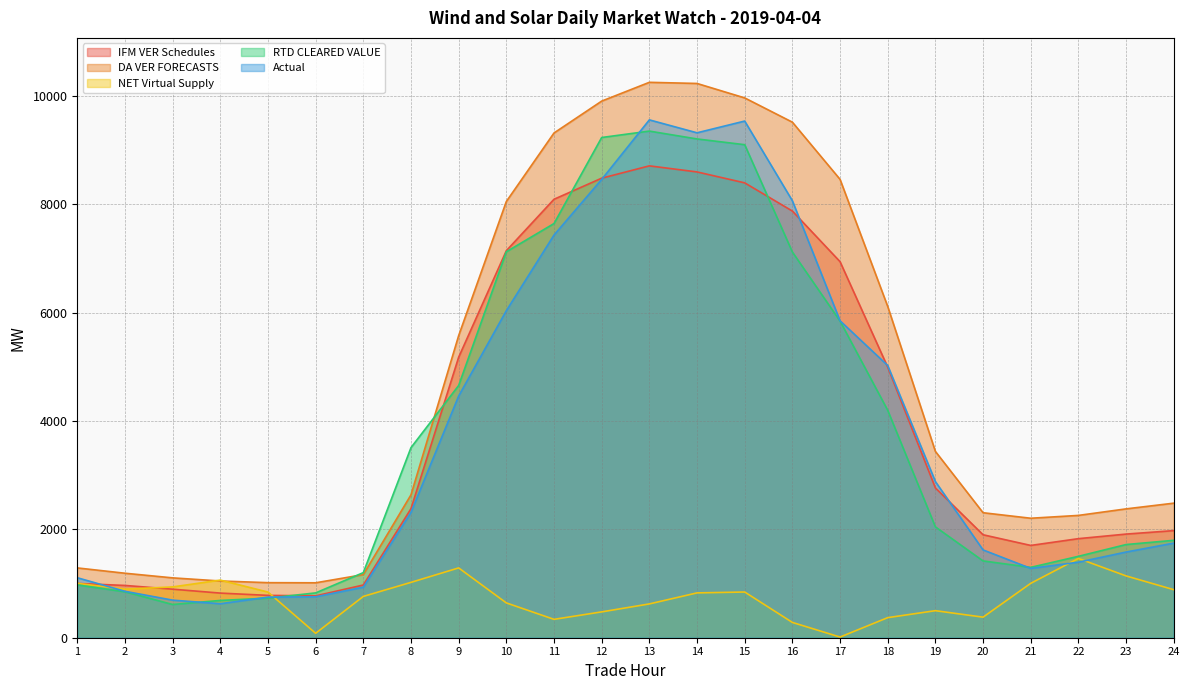

How many values in the NET Virtual Supply series are below 842?

12